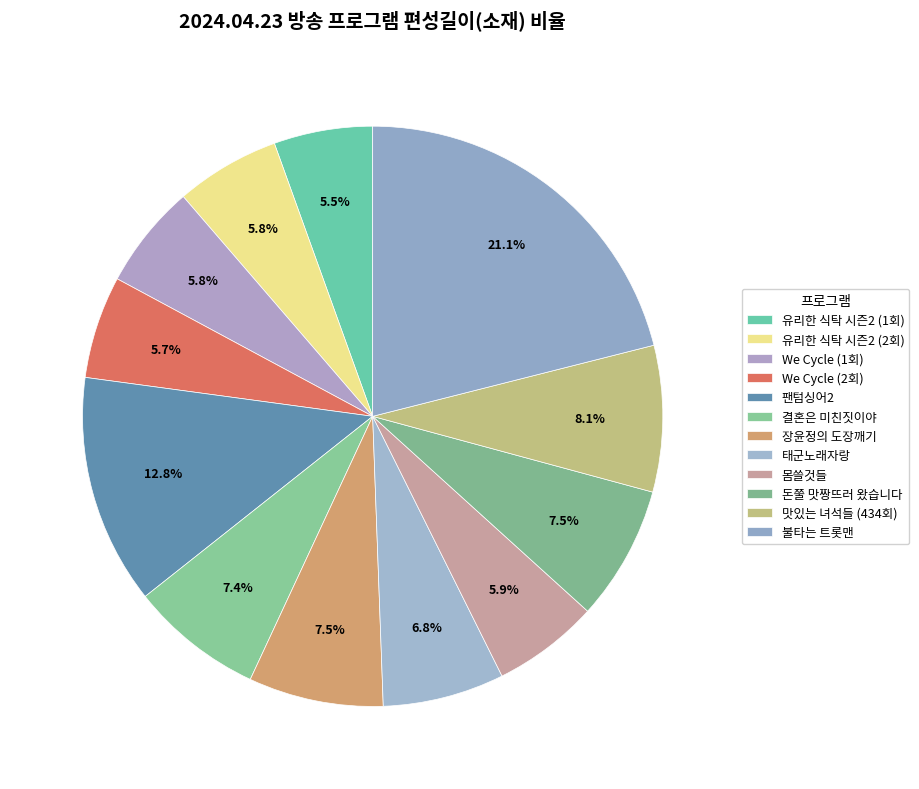

What percentage is NOT represented by 팬텀싱어2?

87.2%